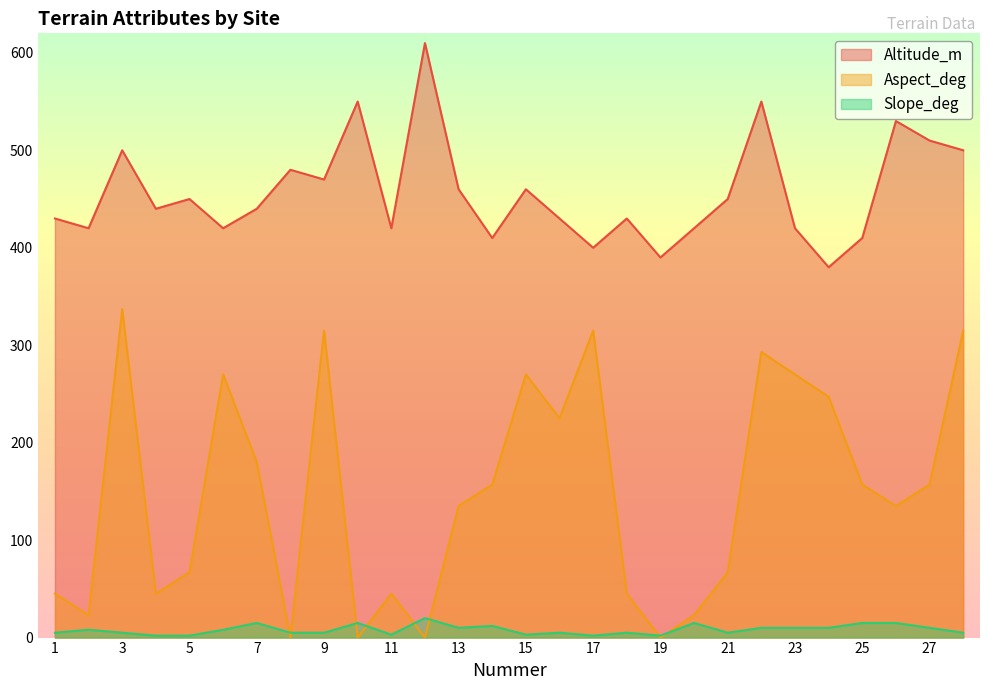

Is the value of Slope_deg at 11 greater than the value of Aspect_deg at 5?

No